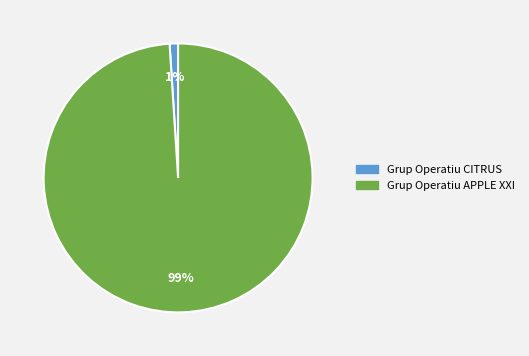

To the nearest percent, what is the difference between the largest and smallest slice percentages?

98%